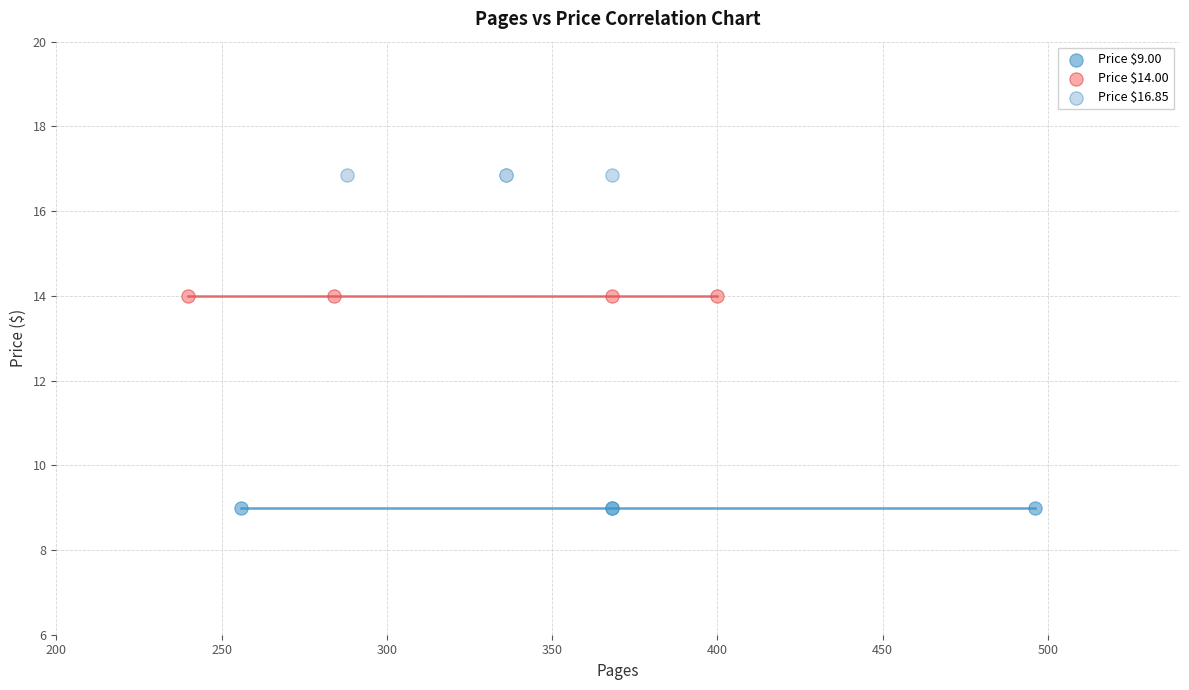

Which series contains the highest Y value?

Price $16.85